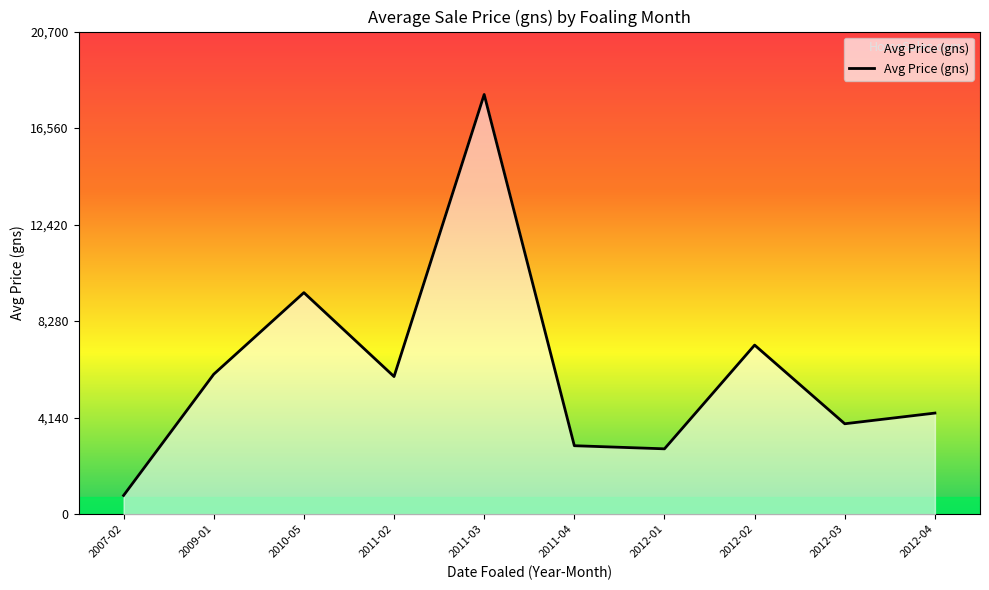

Does the chart have visible grid lines?

No